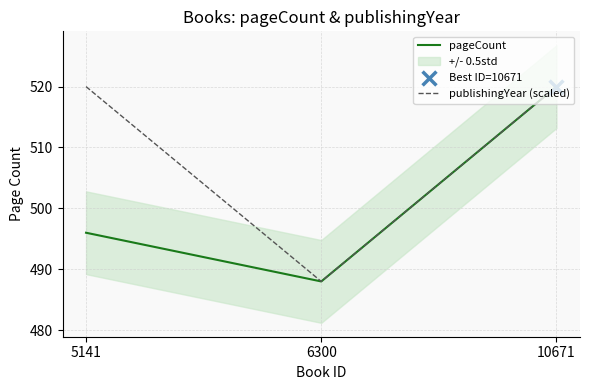

Which series has the largest Y range (max minus min)?

pageCount